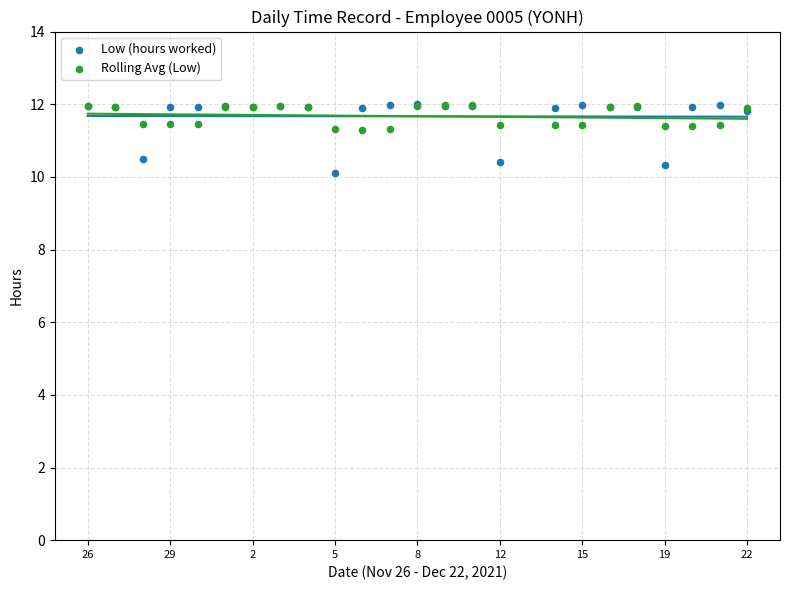

What are all the series names shown in the legend?

Low (hours worked), Rolling Avg (Low)